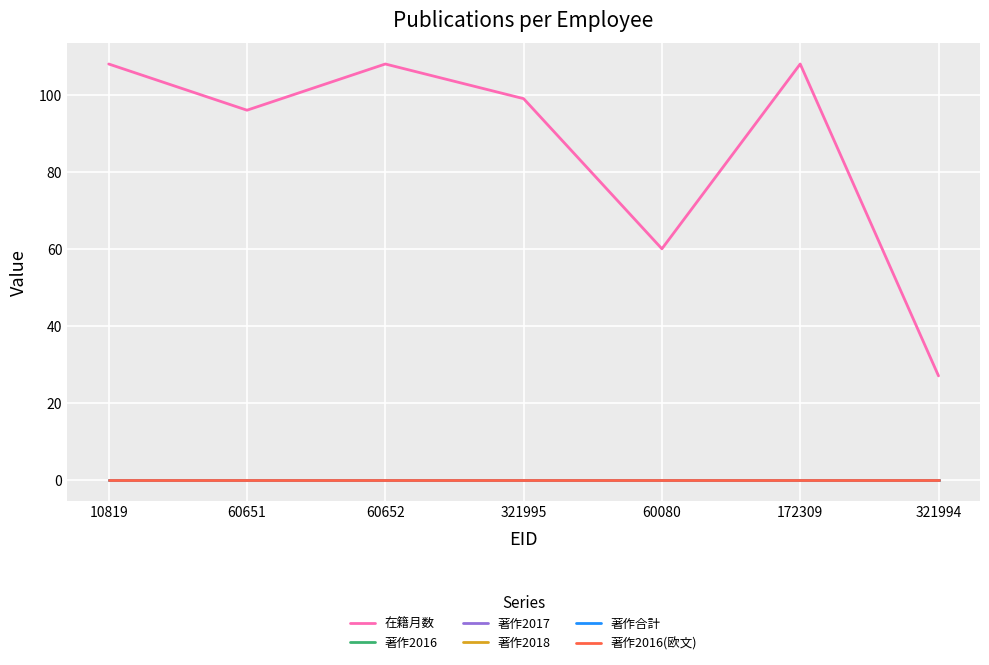

Is this an area chart (filled region under the line)?

No